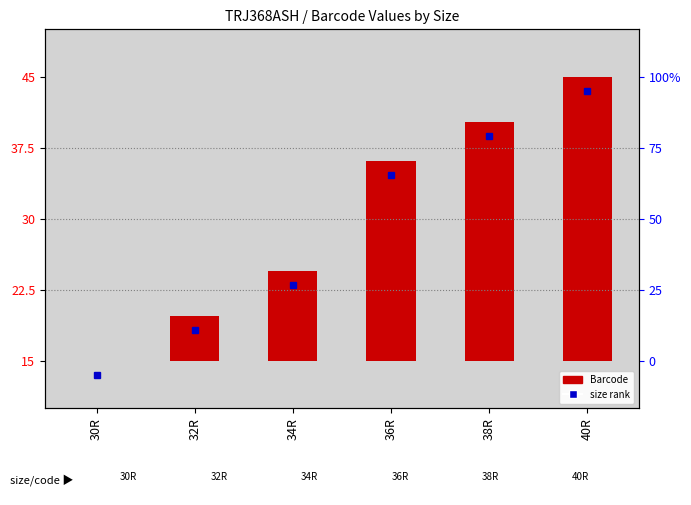

Rank the categories by value from highest to lowest.

40R, 38R, 36R, 34R, 32R, 30R